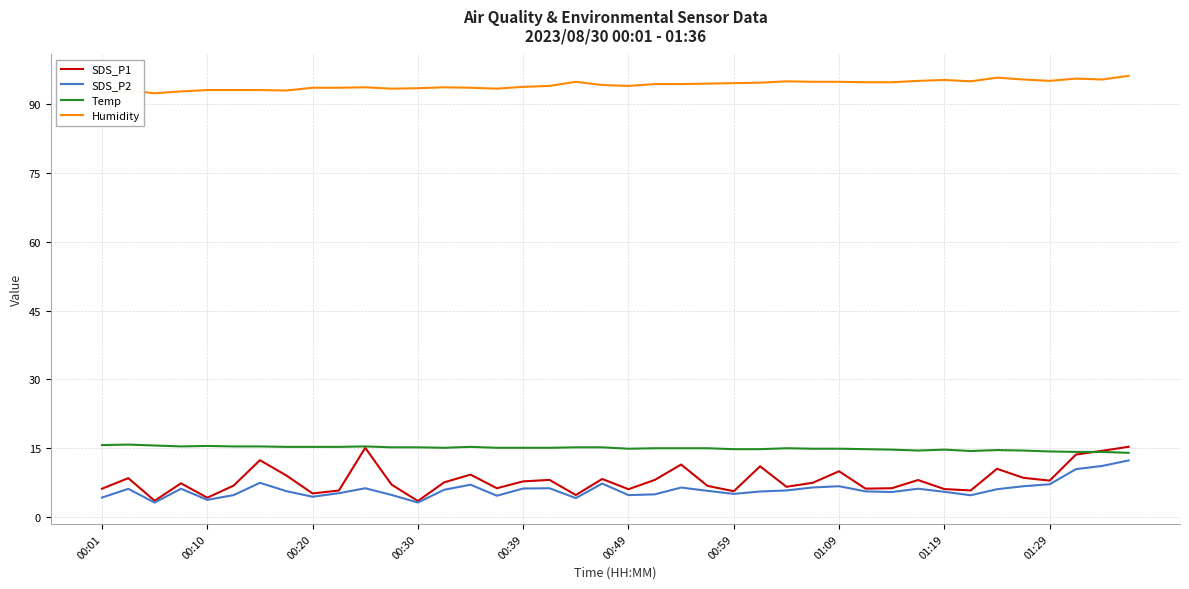

Which series has the largest range (max minus min)?

SDS_P1